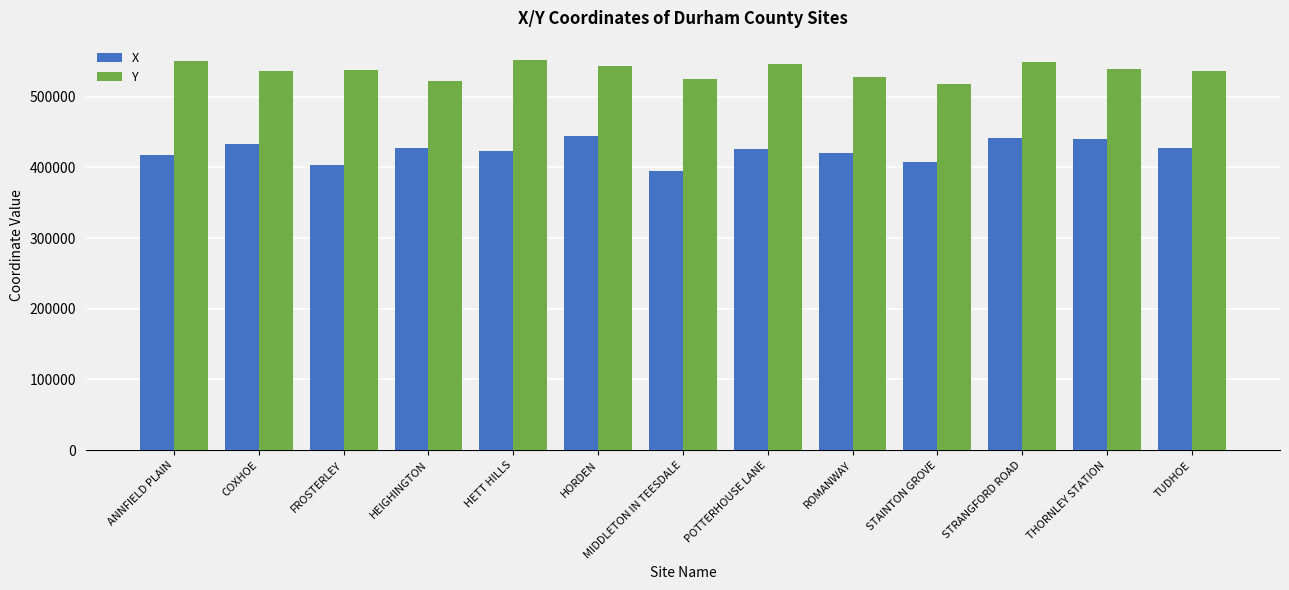

What is the value of the Y bar at the 3rd from the left?

536909